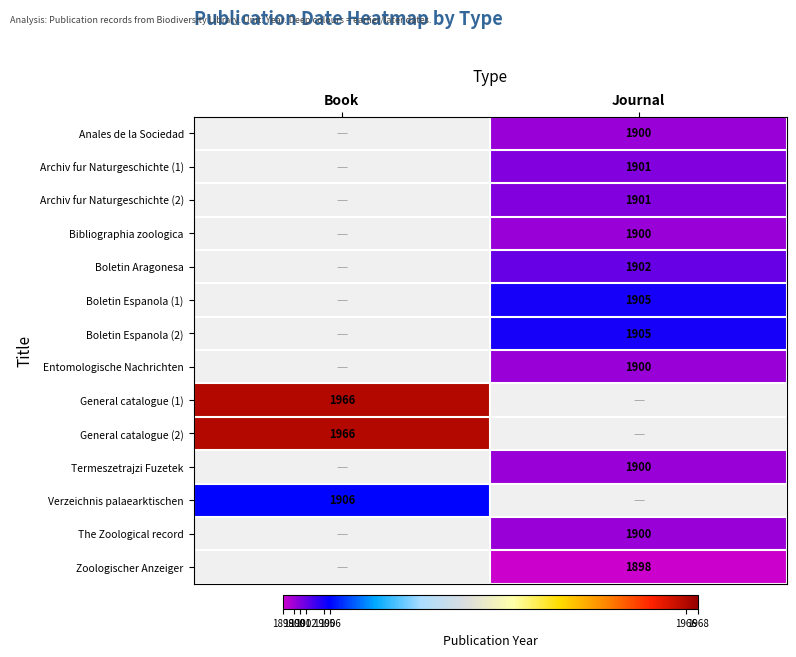

The value of Termeszetrajzi Fuzetek at Journal is 1900. True or false?

True